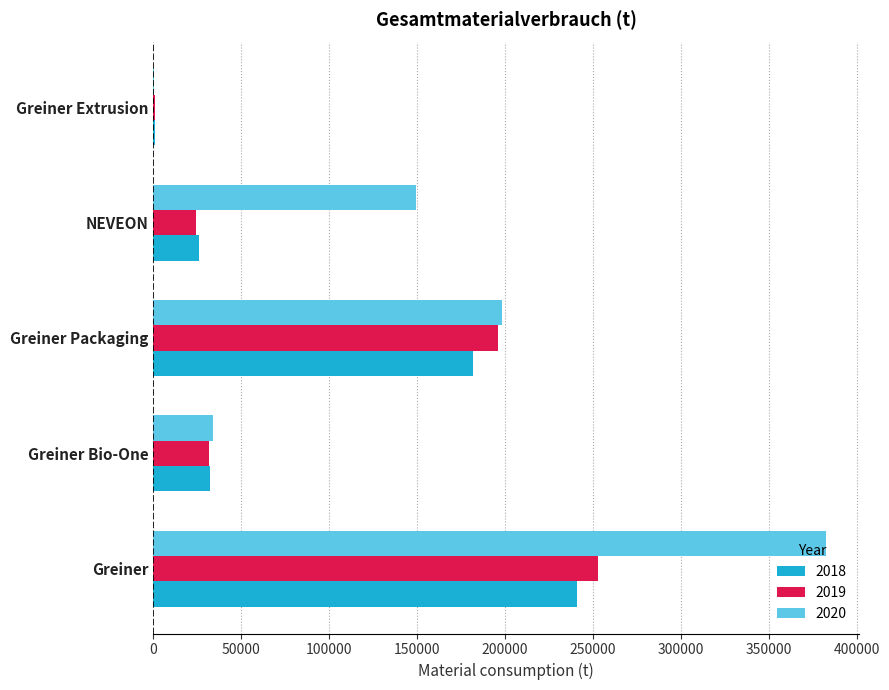

True or false: 2020 has a value of 277470 at Greiner Packaging.

False